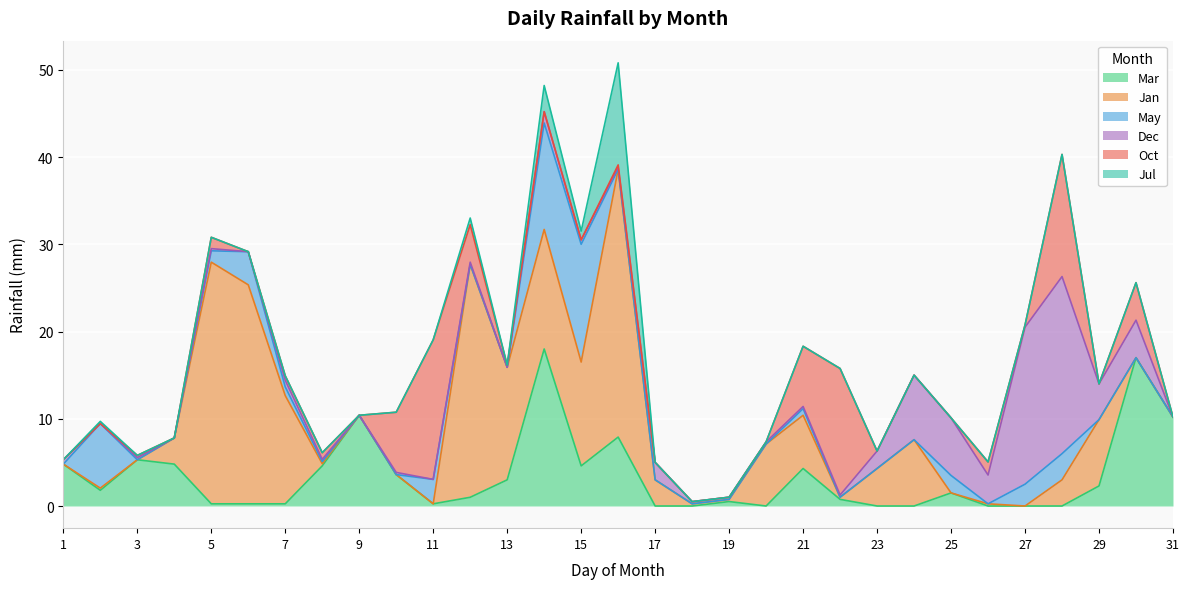

What is the highest value of the Mar series?

18.0